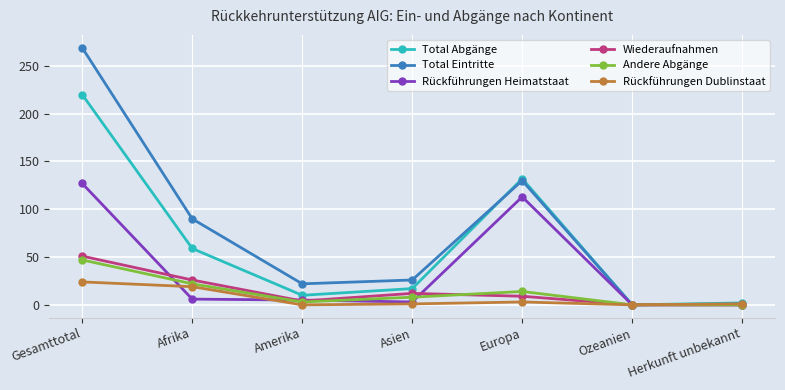

In Wiederaufnahmen, how many points are higher than both neighbors (excluding endpoints)?

1